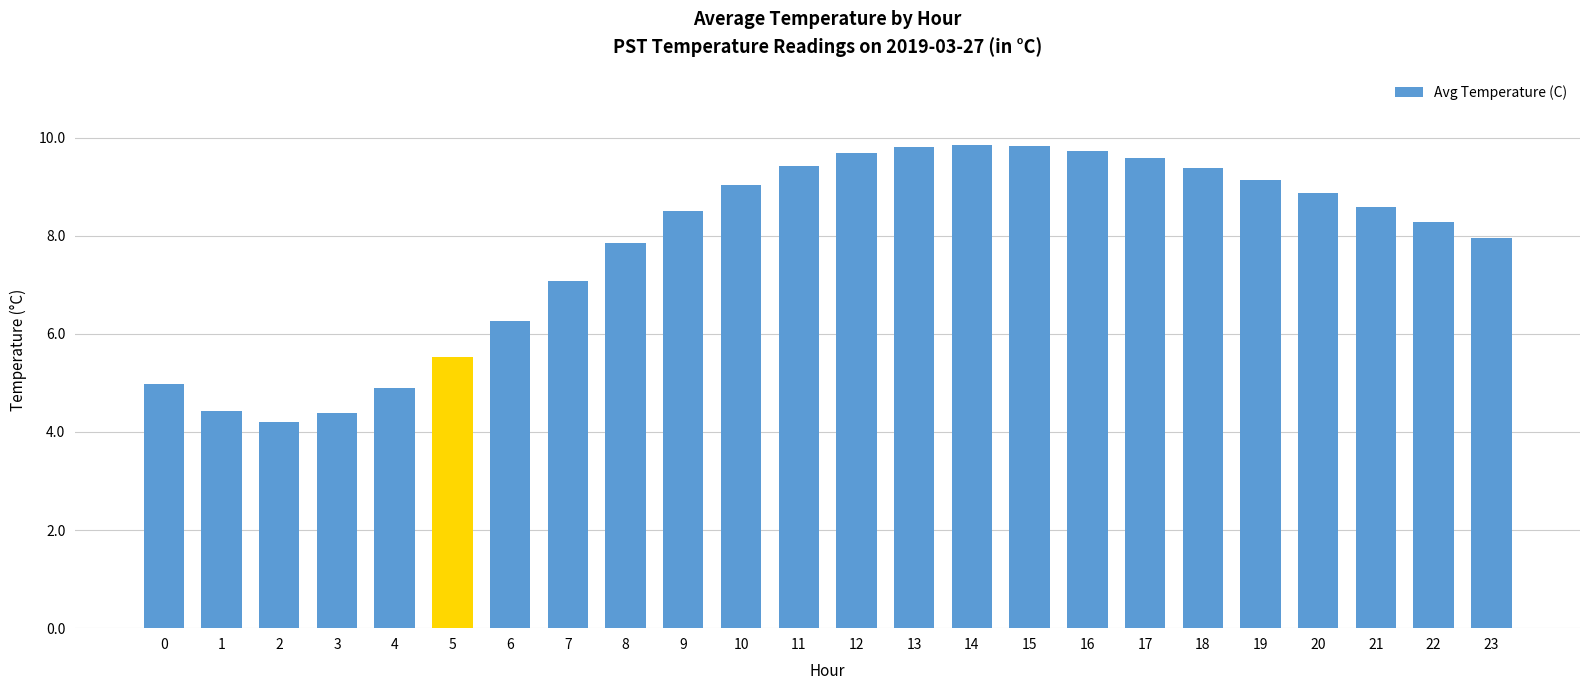

What is the minimum value shown in the chart?

4.2